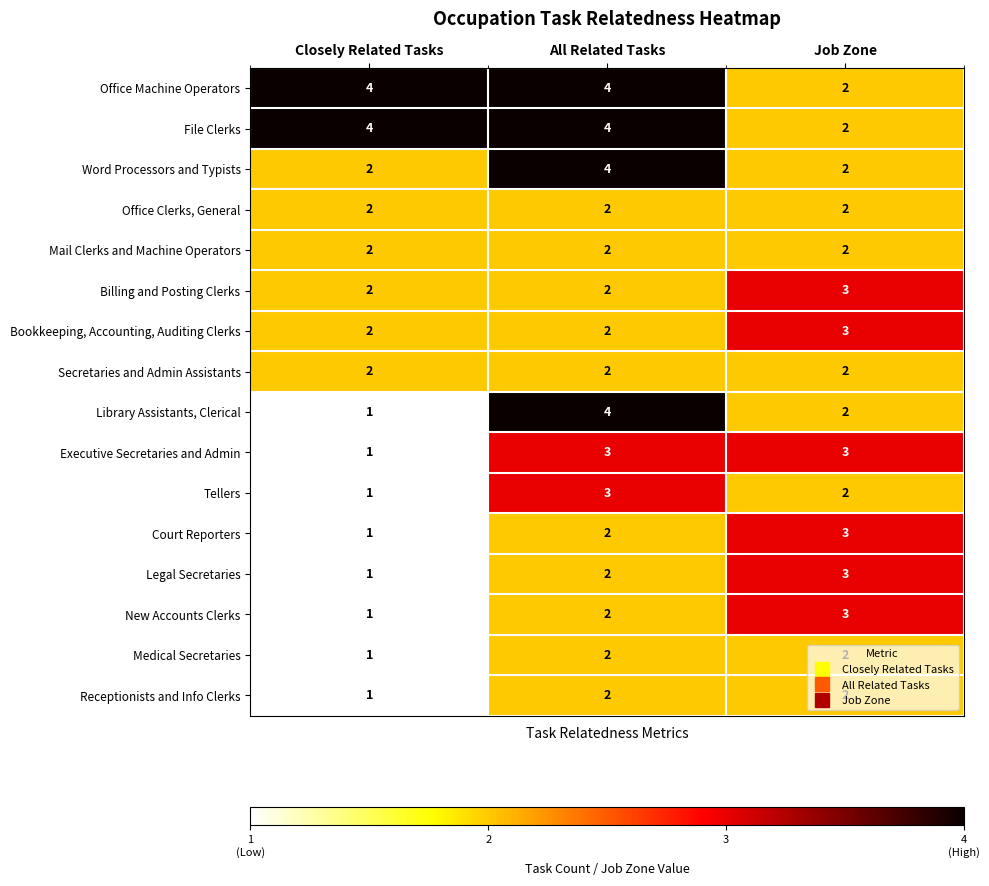

What is the highest value of the File Clerks series?

4